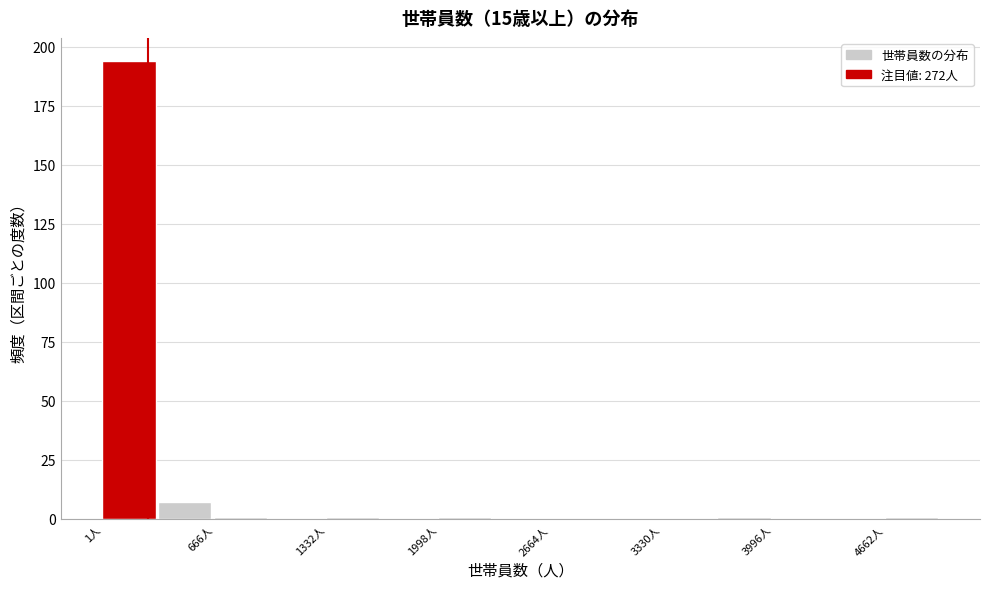

Around what value on the x-axis is the tallest bar? Give the approximate position of its centre, as read against the axis.

200